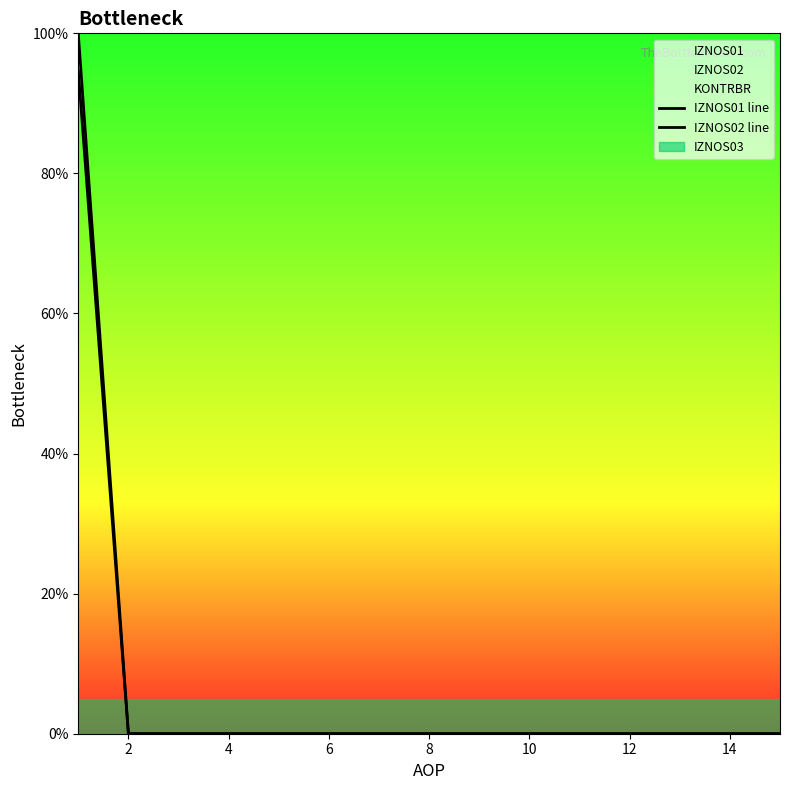

What is the label of the 7th point from the left?

12